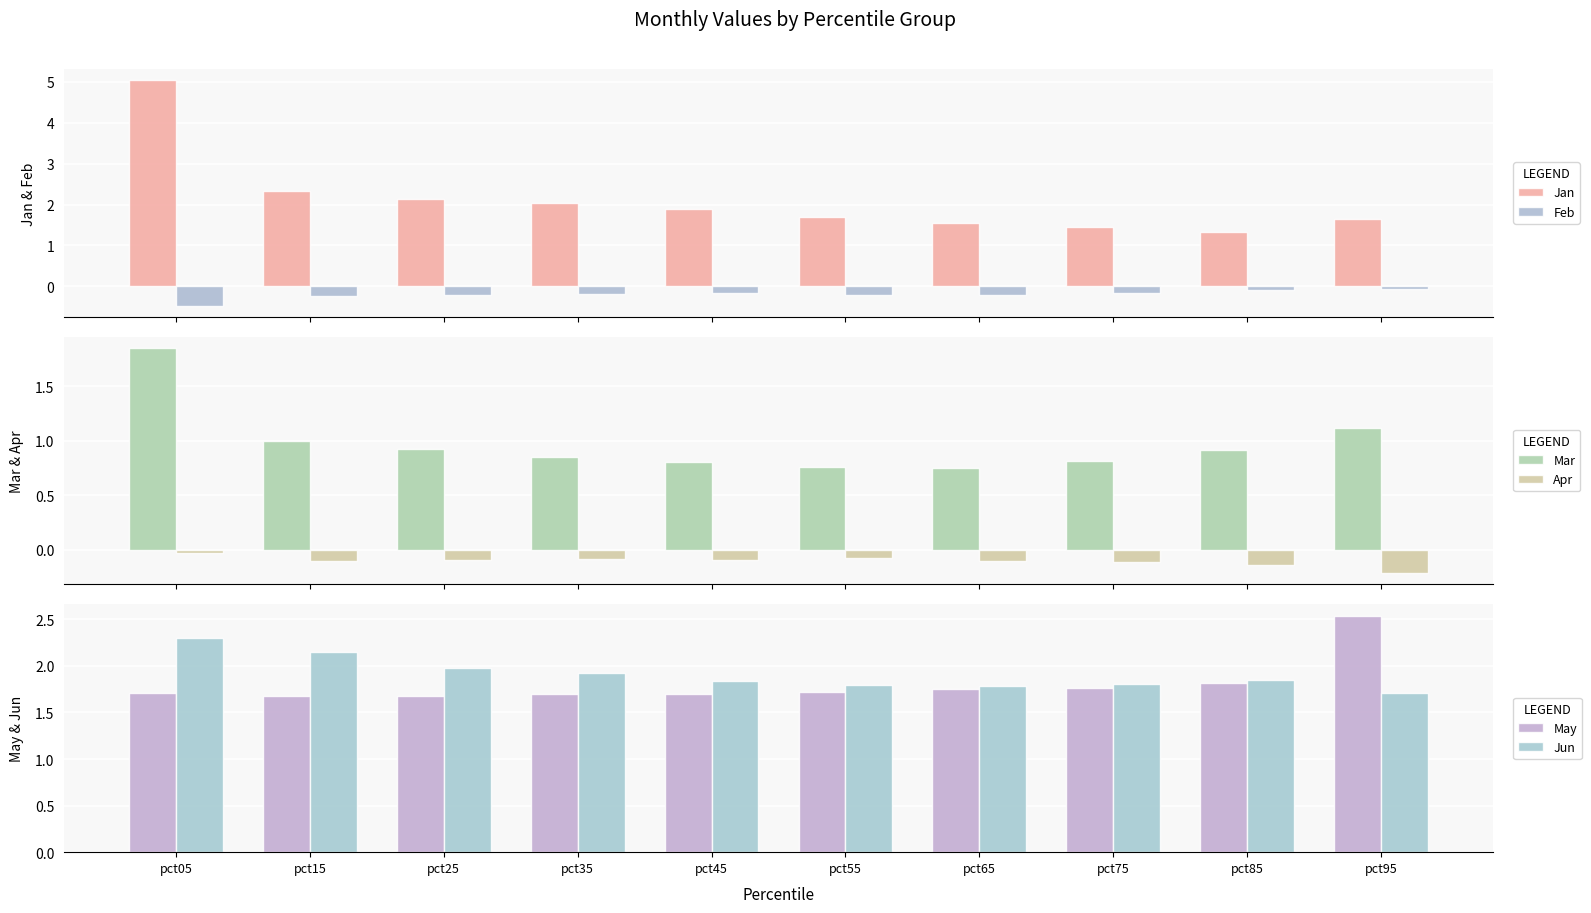

At which category does the chart reach its minimum across all series?

pct05